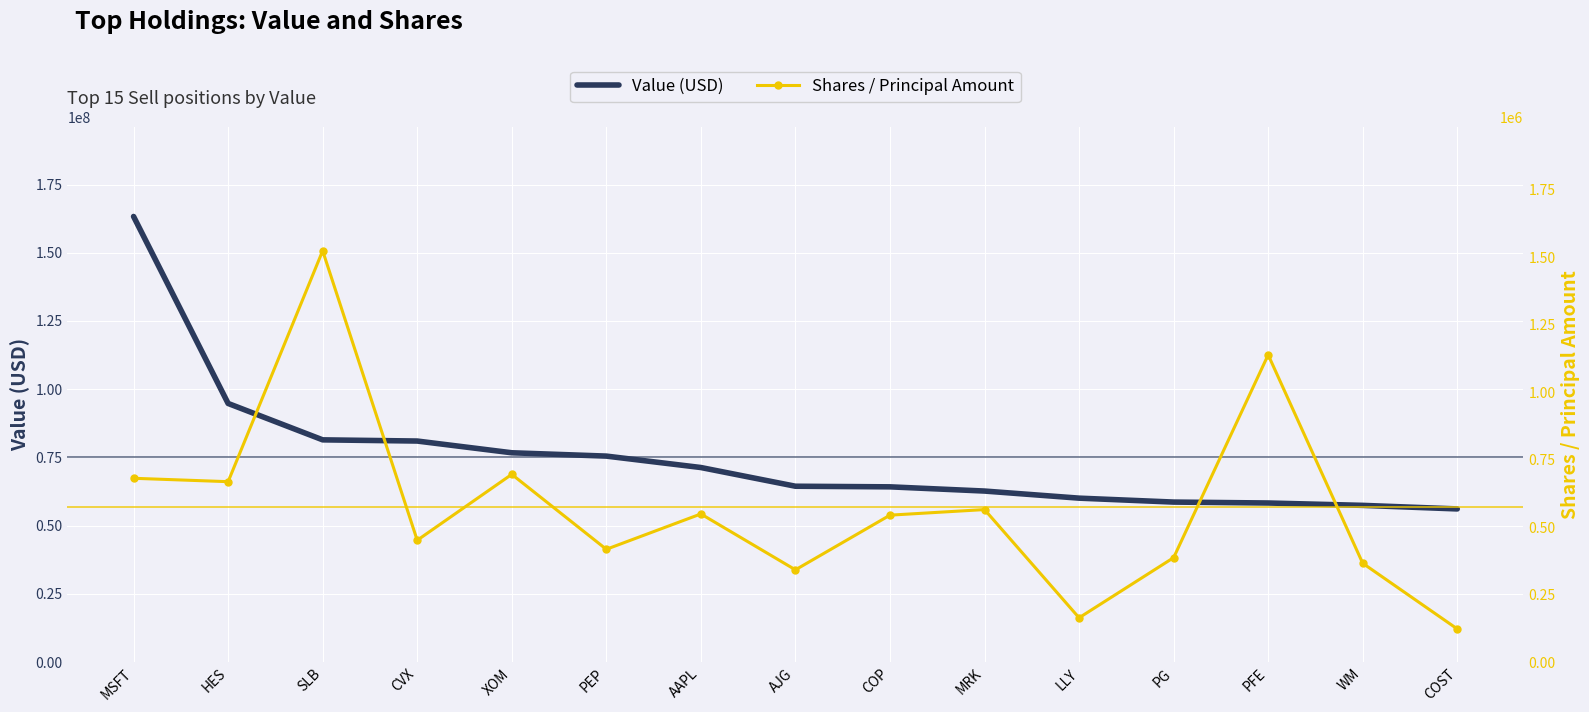

Between AAPL and XOM, which is larger?

XOM